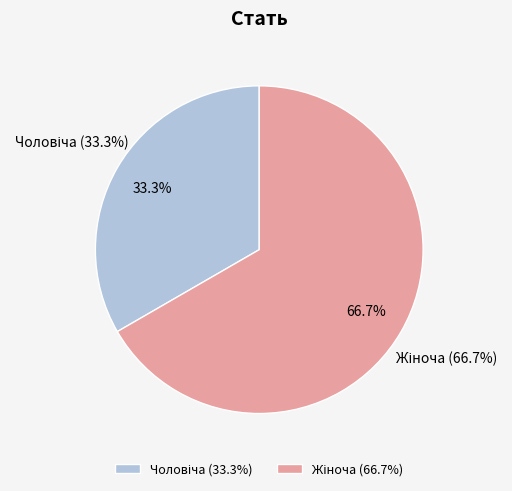

Which category has the smallest portion of the pie?

Чоловіча